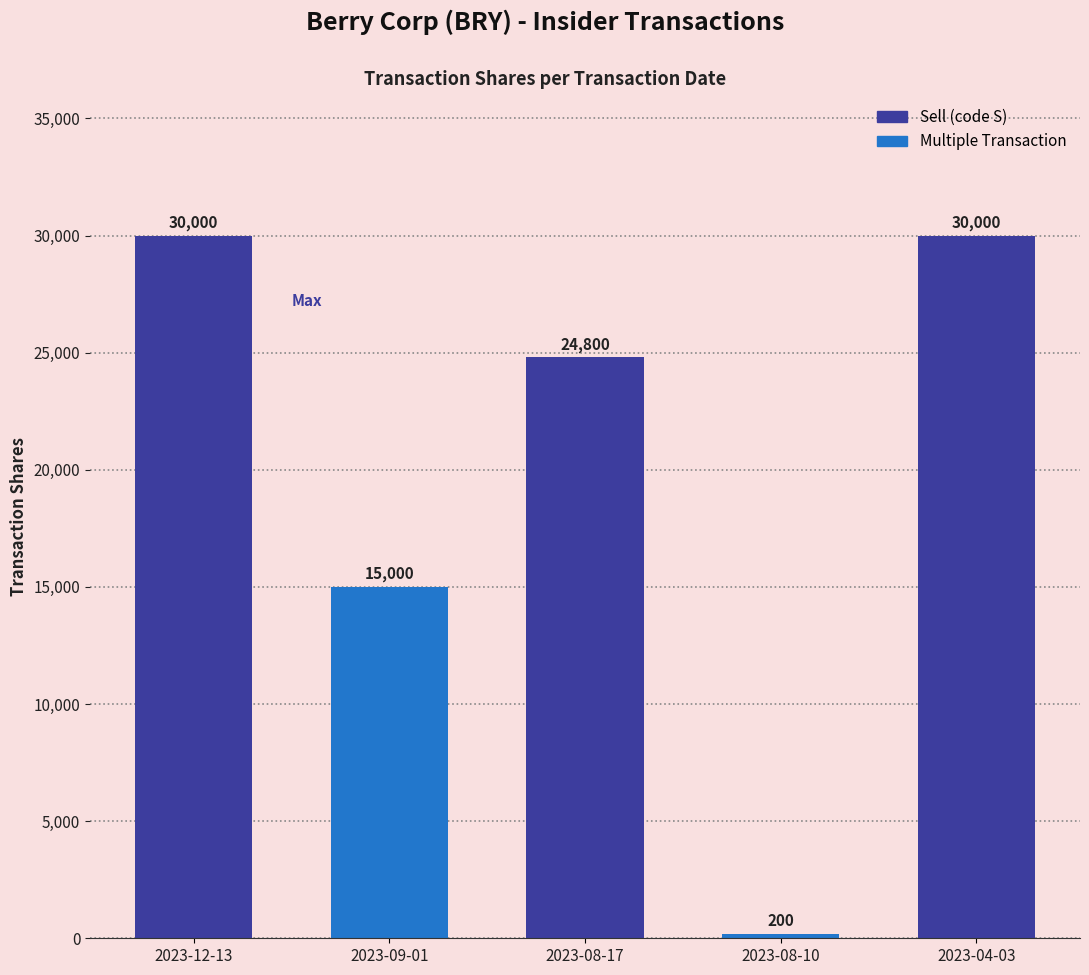

What is the change in value from 2023-08-17 to 2023-04-03?

+5200